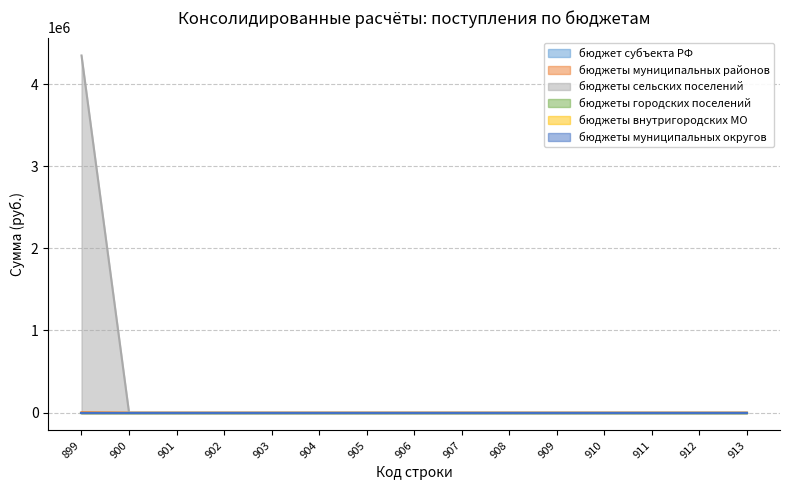

How many series are shown in this chart?

6